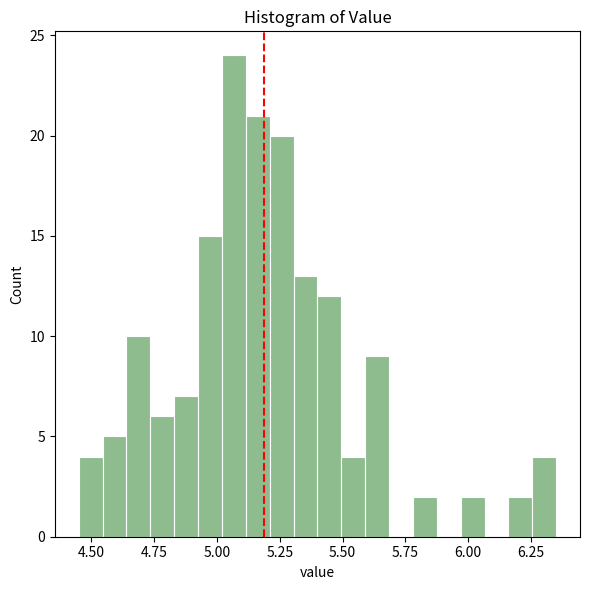

Around what value on the x-axis is the tallest bar? Give the approximate position of its centre, as read against the axis.

5.05